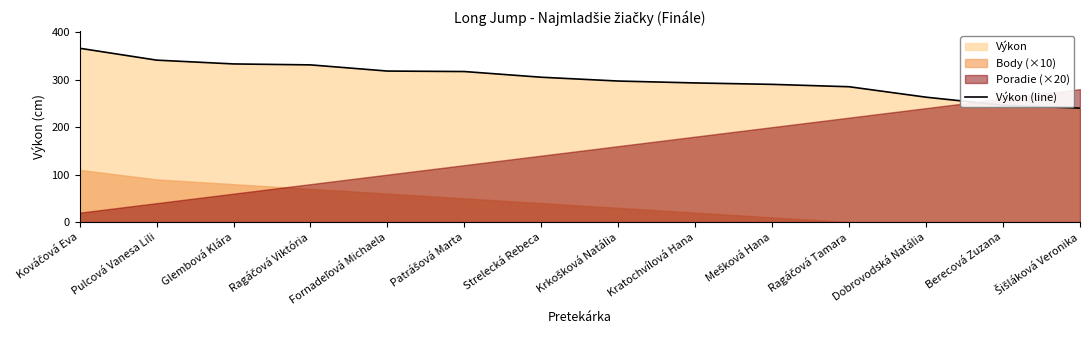

How many values are below 305?

7